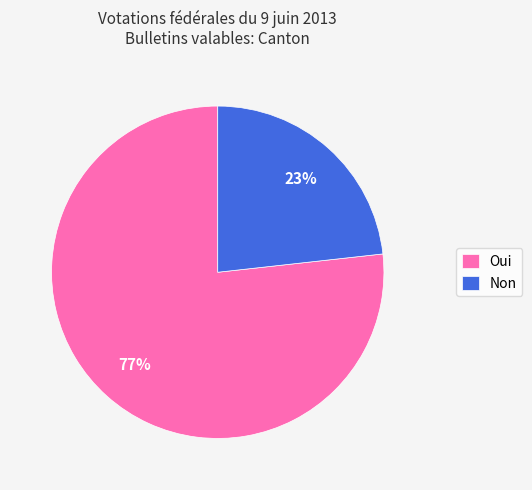

How many slices are in this pie chart?

2